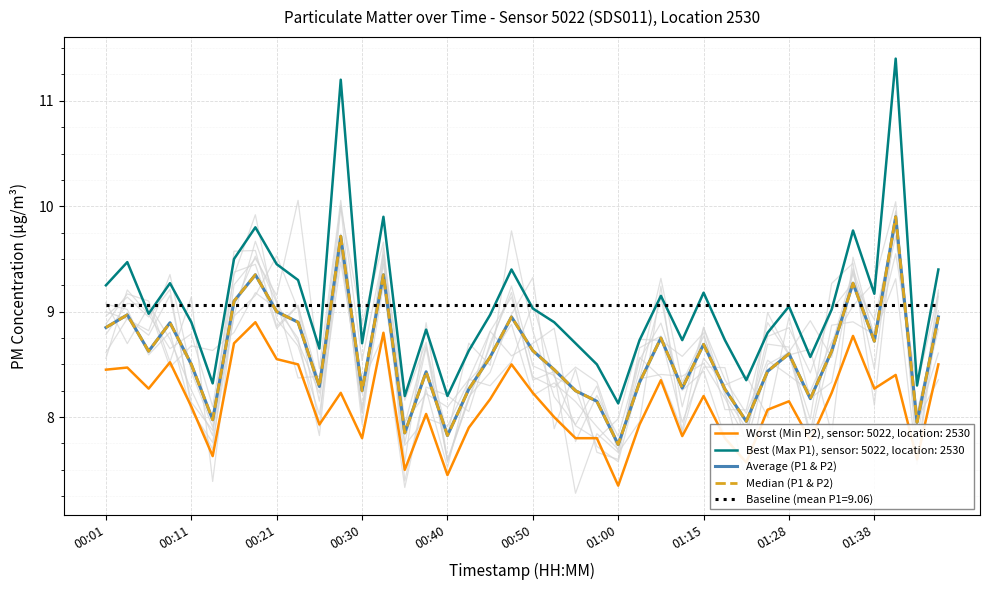

The value of Average (P1 & P2) at 23 is 2.8. True or false?

False